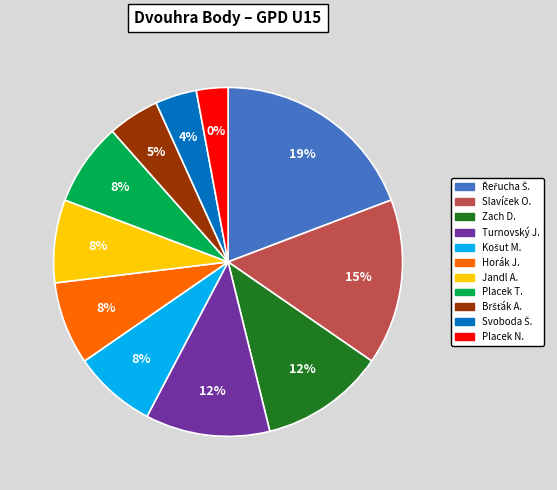

The Slavíček Oliver slice represents 29% of the pie. True or false?

False